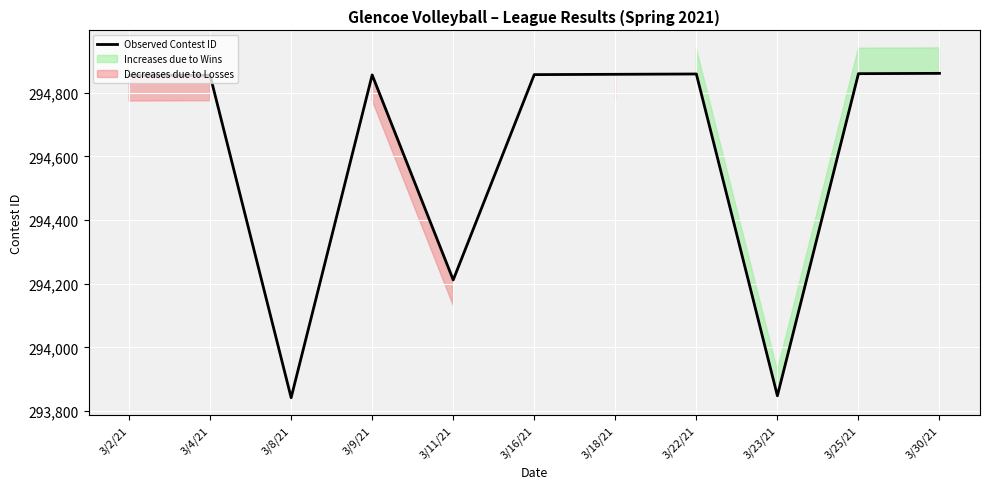

What is the label of the 2nd point from the left?

3/4/21